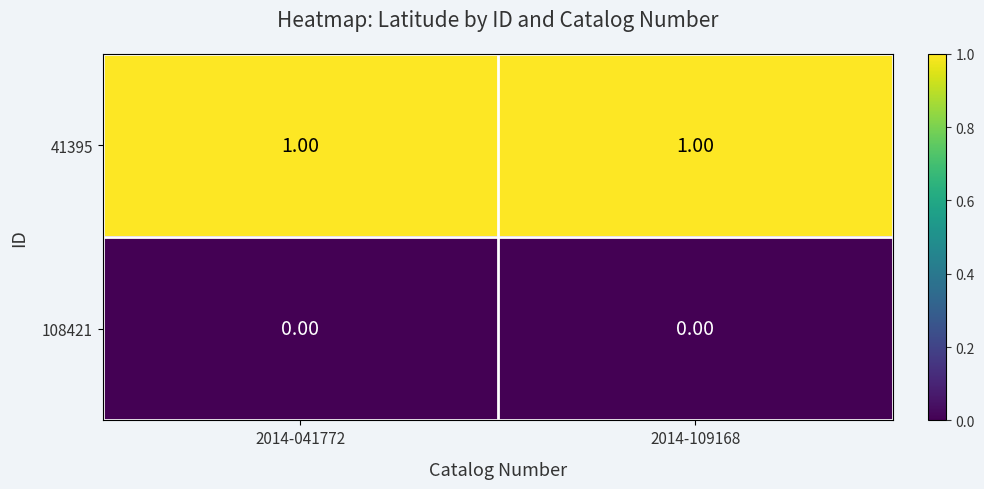

What is the difference between the highest and lowest values at 2014-041772?

1